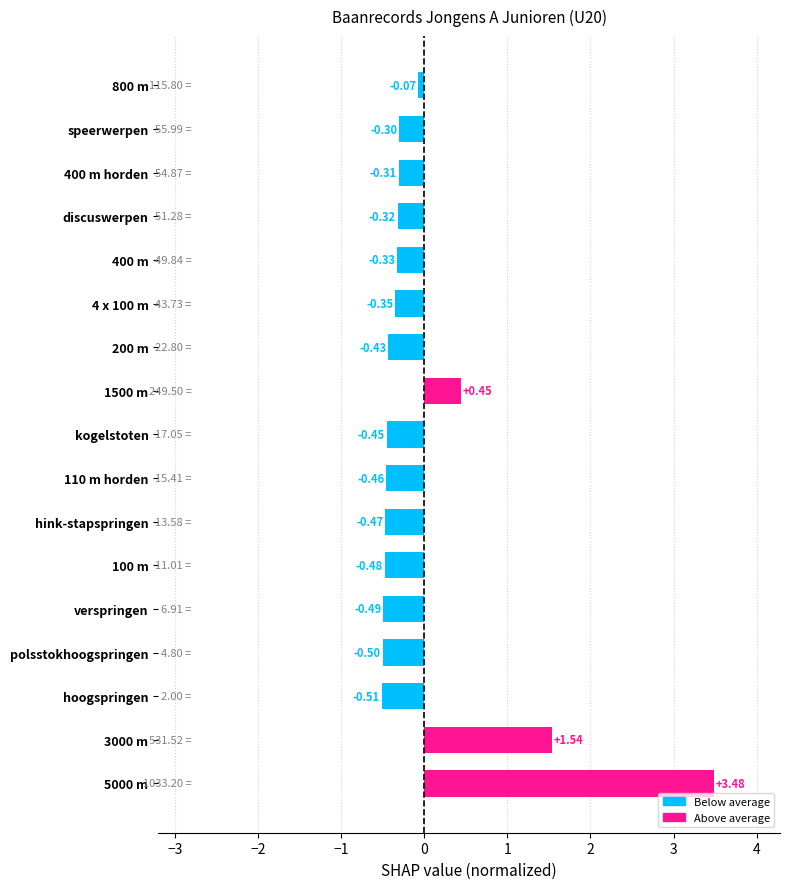

What is the difference between the values at 1500 m and verspringen?

0.9